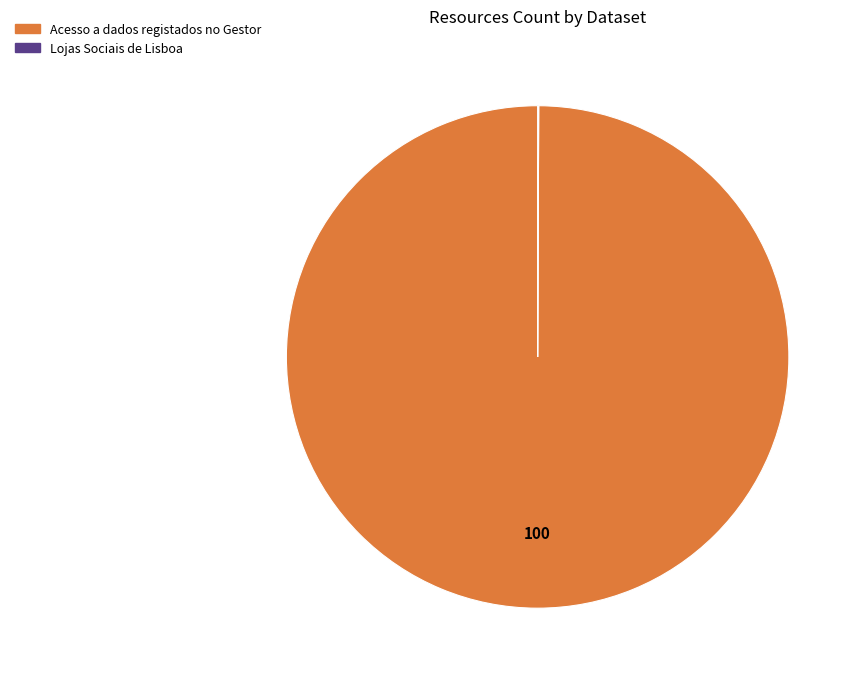

What is the largest slice in the pie chart?

Acesso a dados registados no Gestor